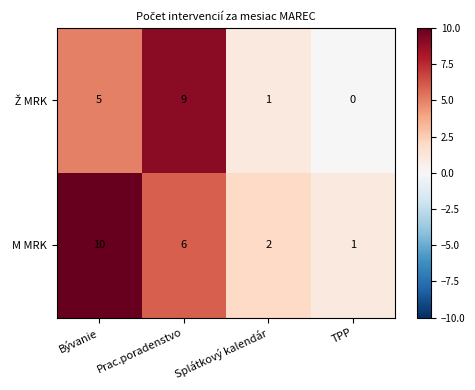

How many M MRK values are between 2 and 10?

3